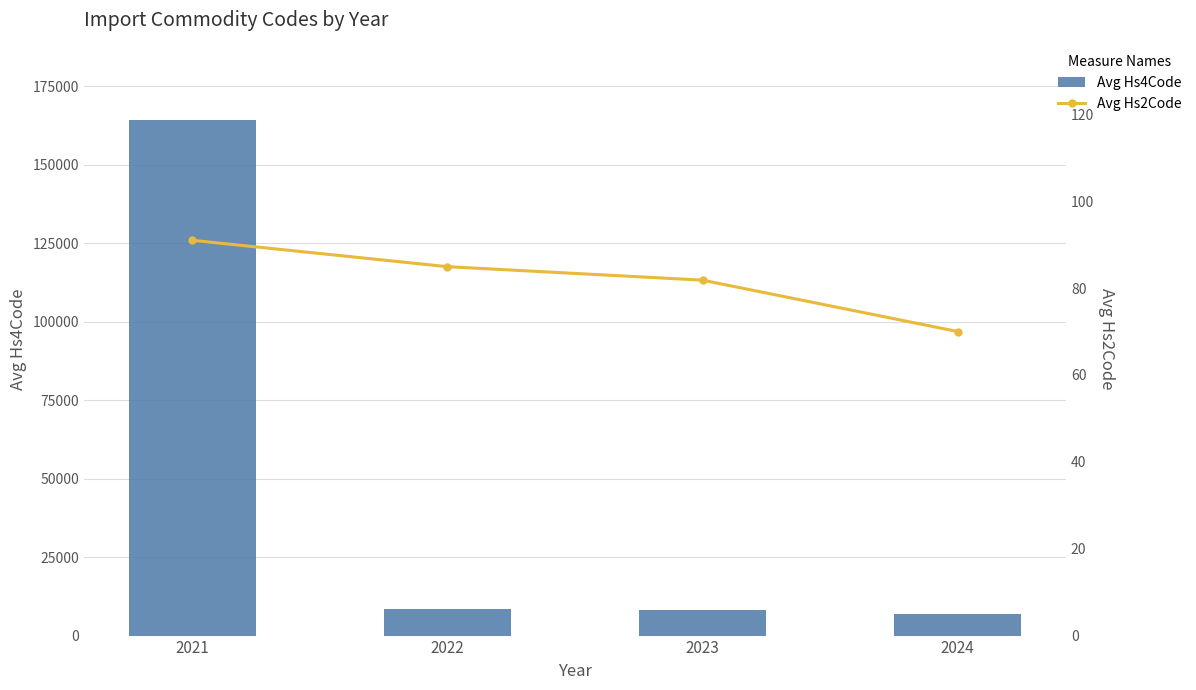

At 2022, list the series in order from largest to smallest.

Avg Hs4Code, Avg Hs2Code